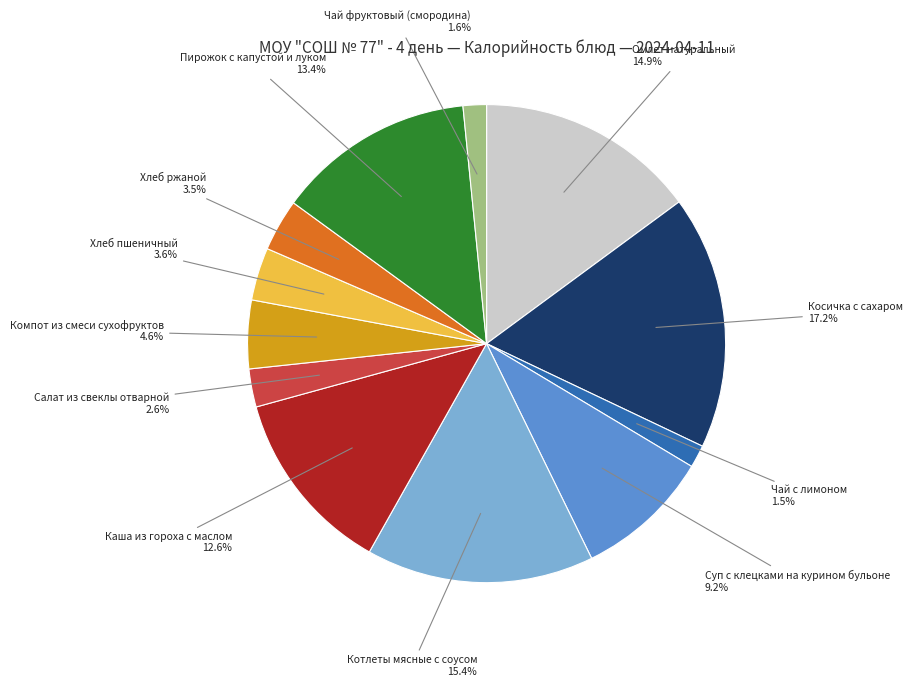

Is there a majority slice in this chart?

No